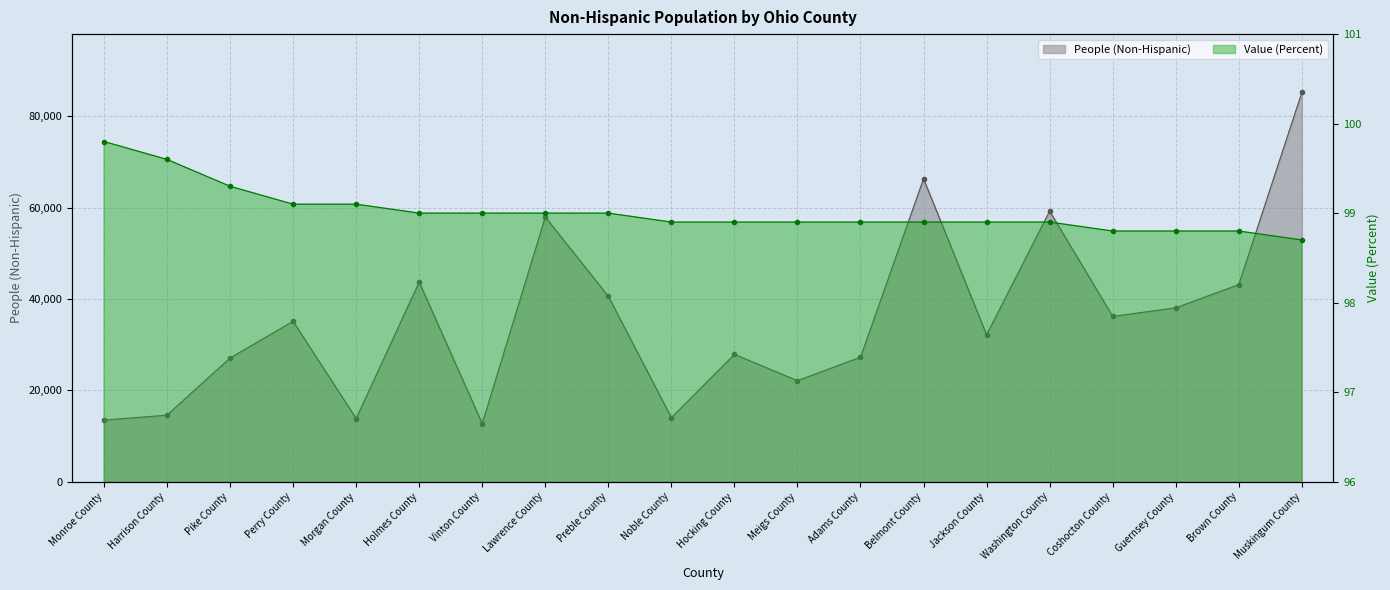

True or false: People (Non-Hispanic) and Value (Percent) intersect in this chart.

False